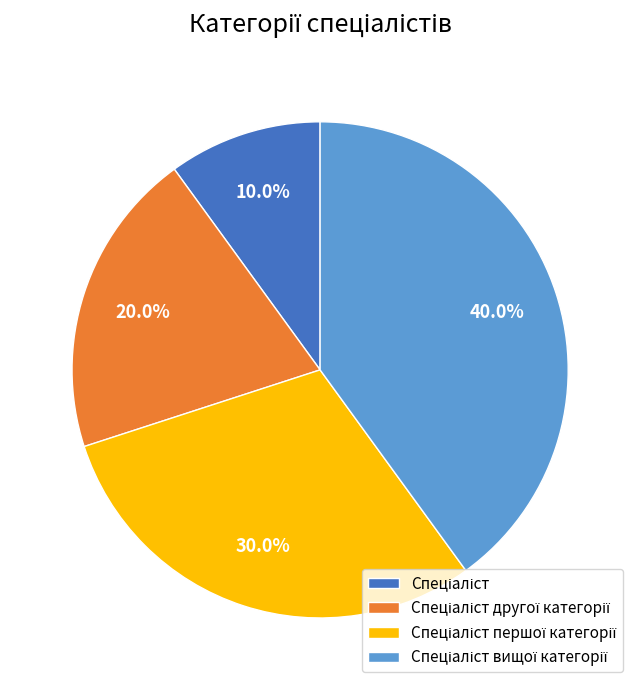

Is there any slice that represents more than half of the pie?

No